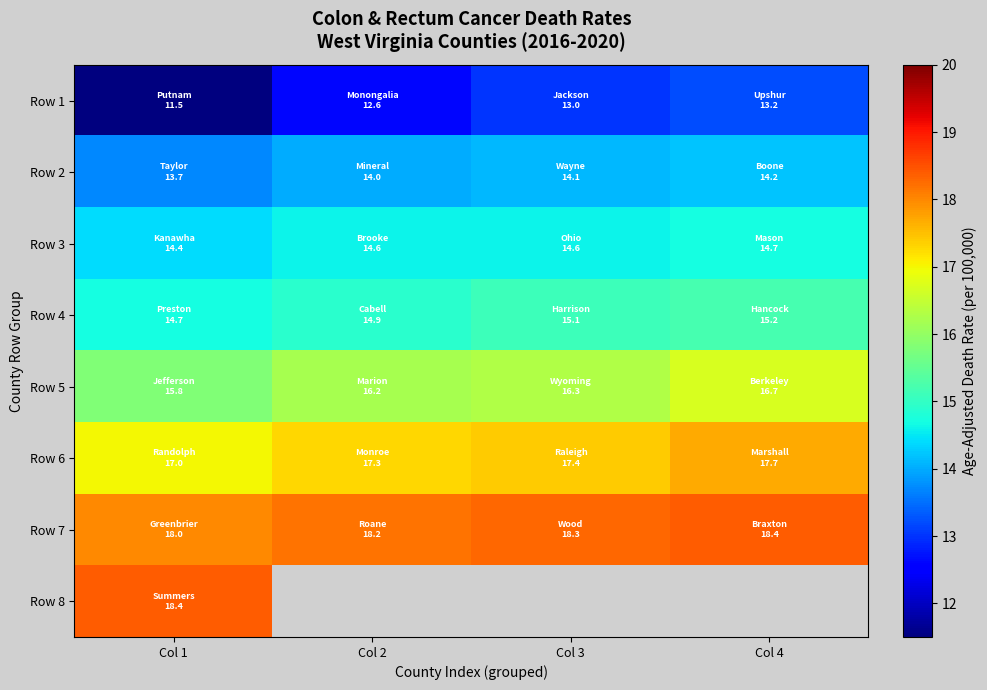

Where is Row 8 nearest to the value 18?

Col 1